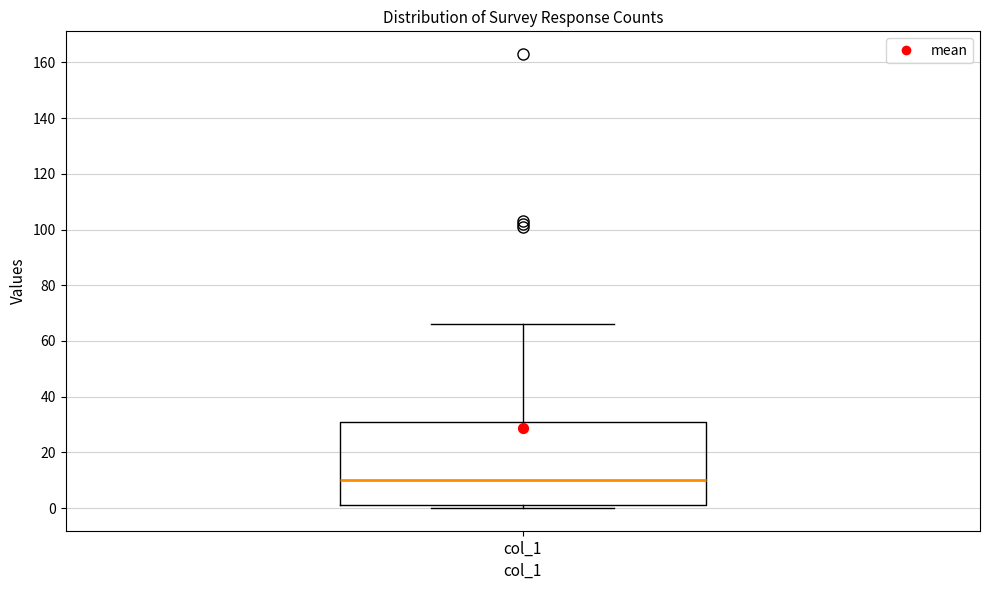

Read this box plot against the y-axis: the position of the median line, the range covered by the box, and the ends of both whiskers. The values are not printed on the chart, so give them approximately, as read against the axis.

median 10, box 2 to 32, whiskers 0 to 66